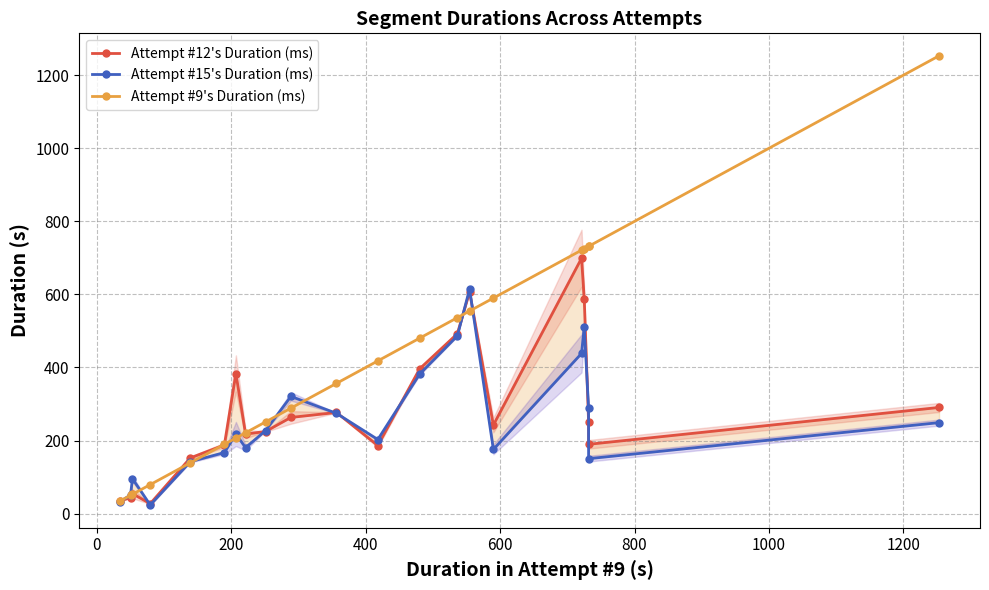

True or false: Attempt #9's Duration (ms) has a value of 148.8 at 1400.

False